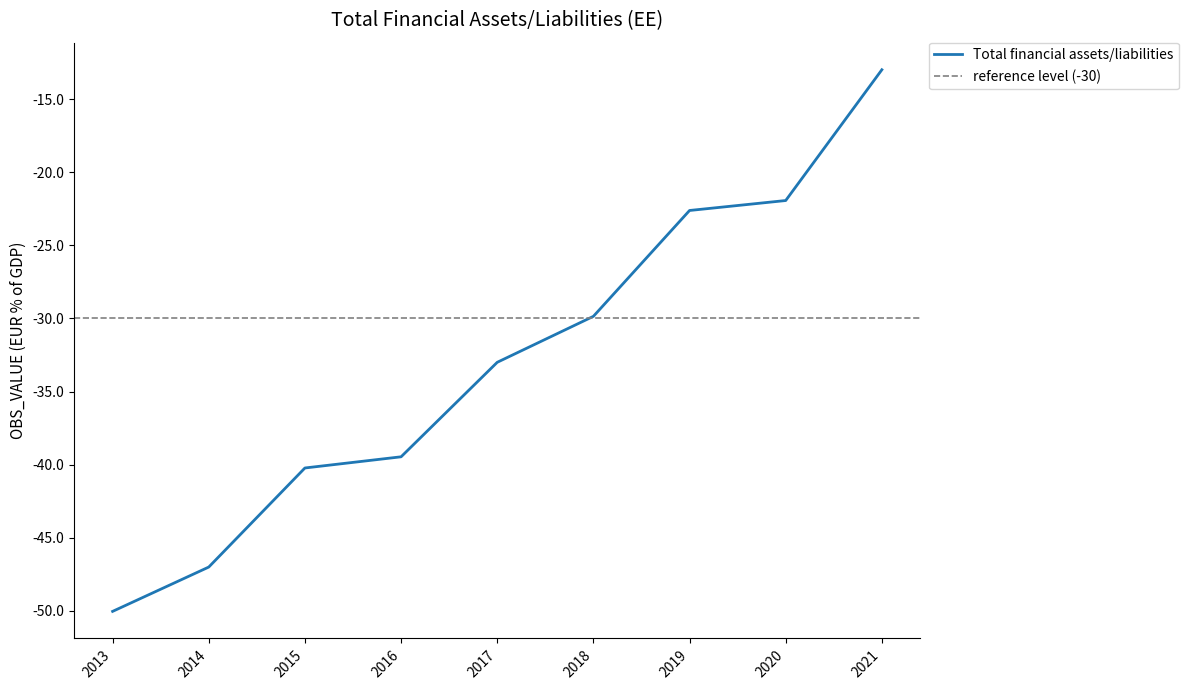

What is the minimum value shown in the chart?

-50.0